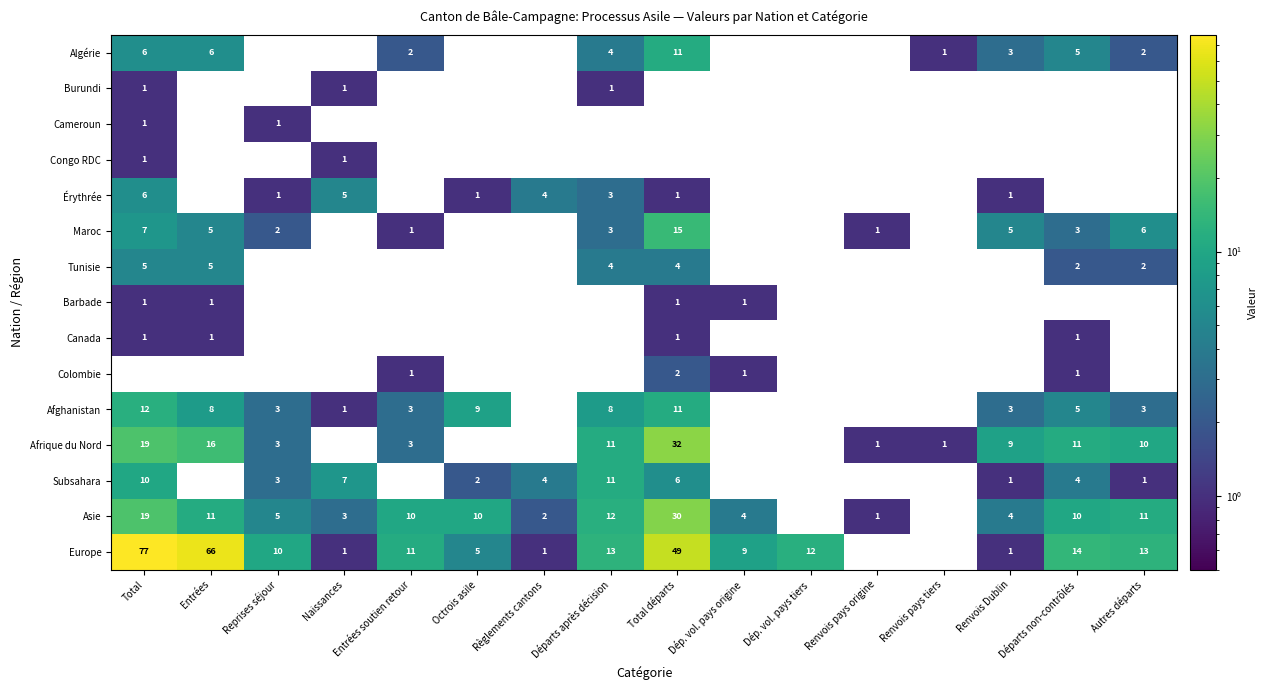

Which category has the highest value in the Subsahara series?

Départs après décision